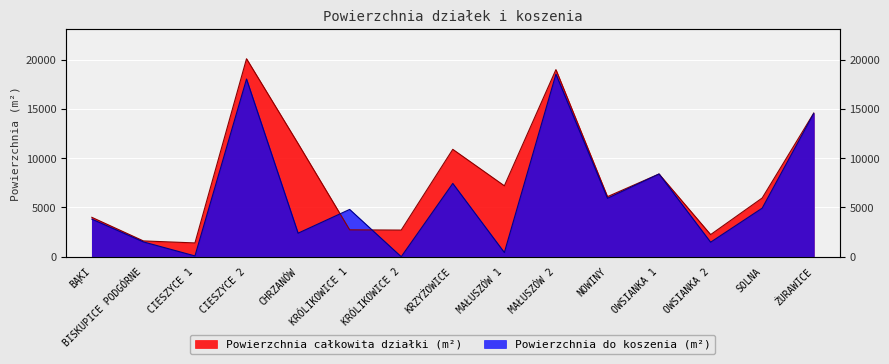

Rank the categories by Powierzchnia do koszenia (m²) value from highest to lowest.

MAŁUSZÓW 2, CIESZYCE 2, ŻURAWICE, OWSIANKA 1, KRZYŻOWICE, NOWINY, SOLNA, KRÓLIKOWICE 1, BĄKI, CHRZANÓW, BISKUPICE PODGÓRNE, OWSIANKA 2, MAŁUSZÓW 1, CIESZYCE 1, KRÓLIKOWICE 2